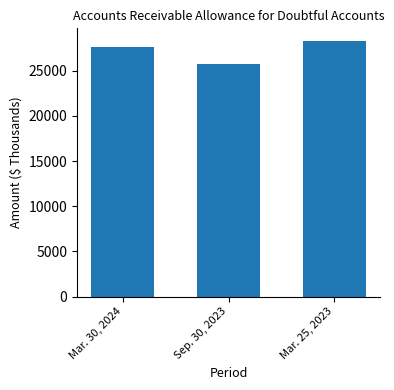

Are the bars grouped side by side (vs. stacked)?

No